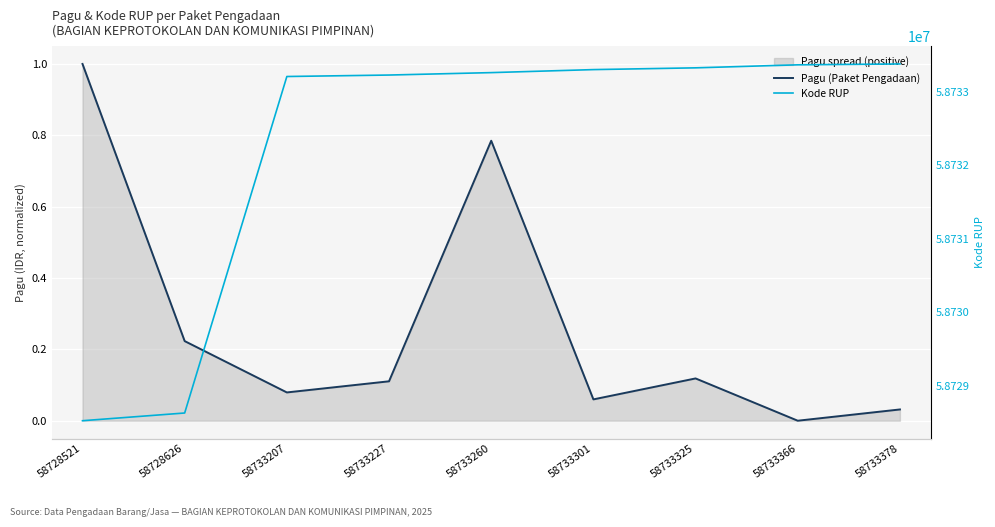

Where is the first local maximum for Pagu (Paket Pengadaan)?

58733260